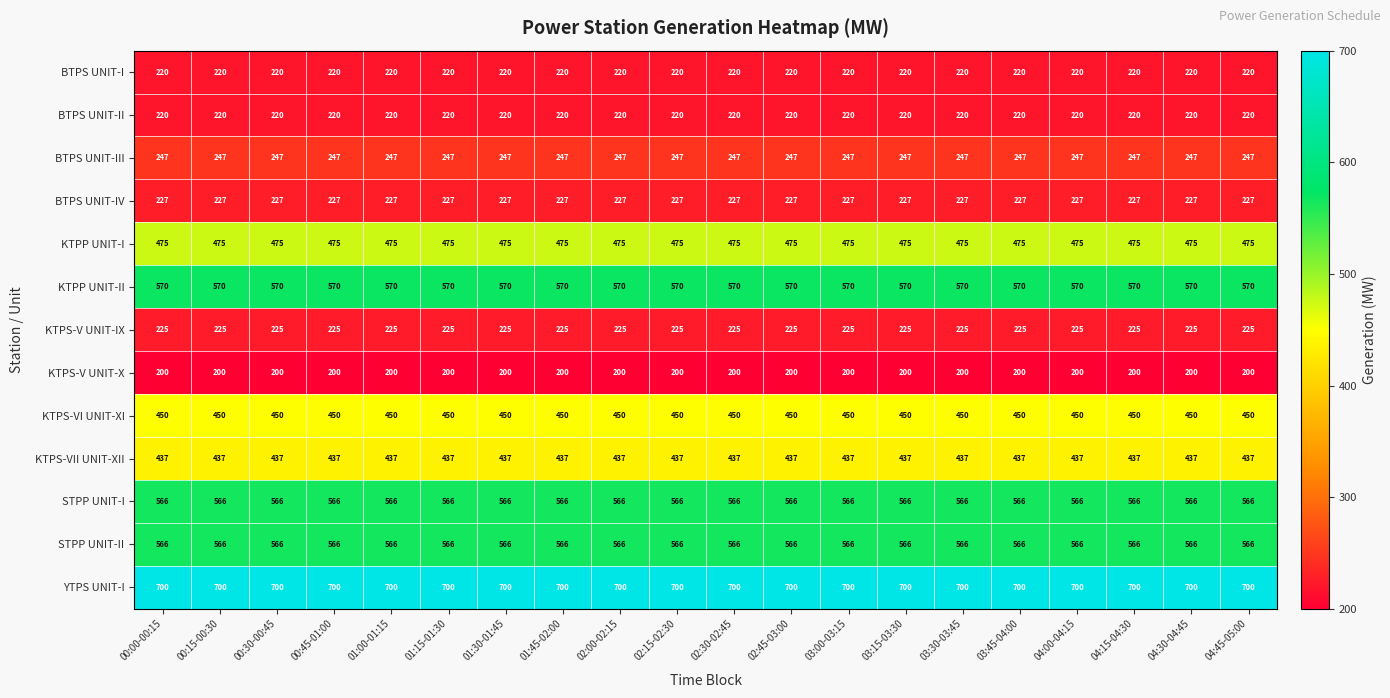

What is the difference between the highest and lowest values at 02:15-02:30?

500